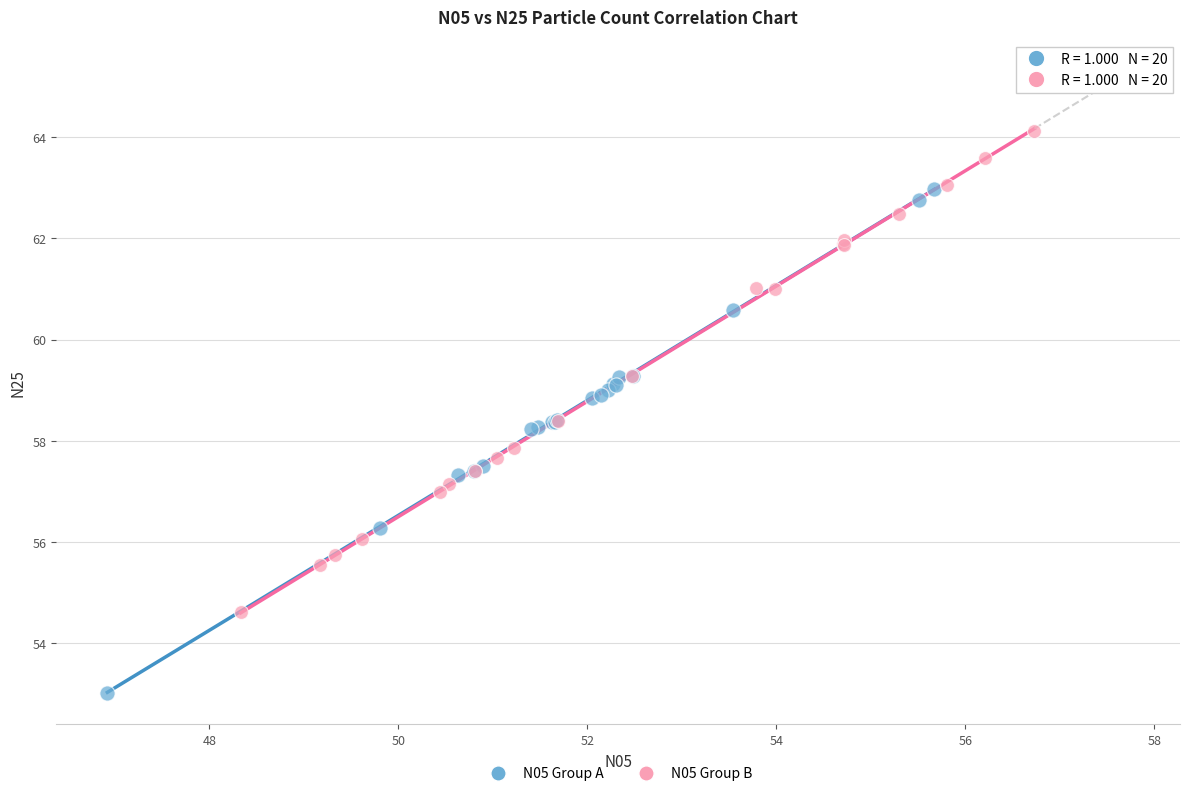

Which series reaches the maximum Y coordinate?

N05 Group B